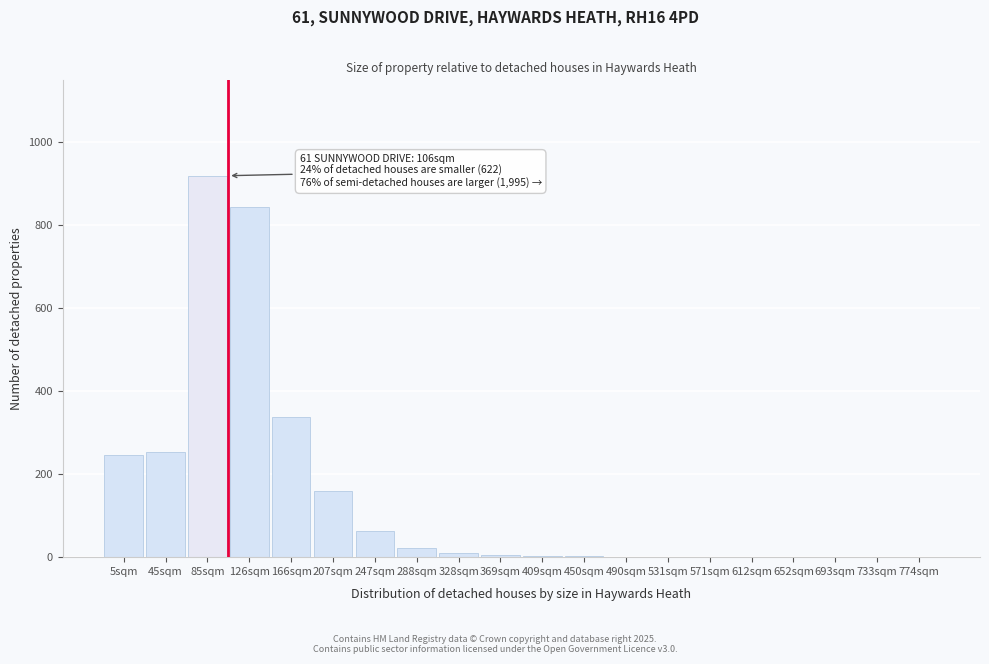

What is the maximum value shown in the chart?

918